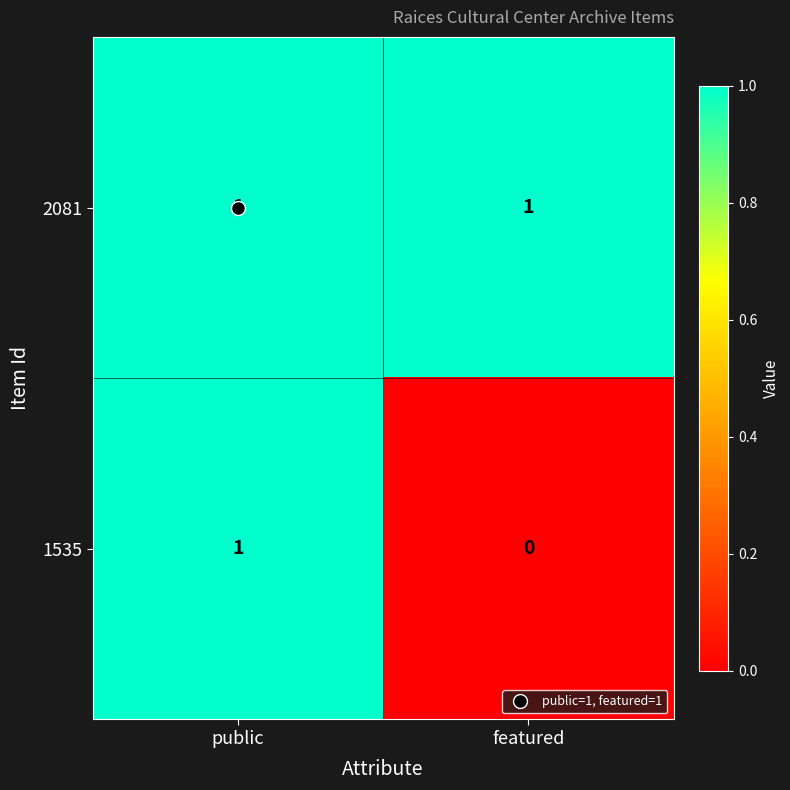

Which category has the lowest value in the 1535 series?

featured